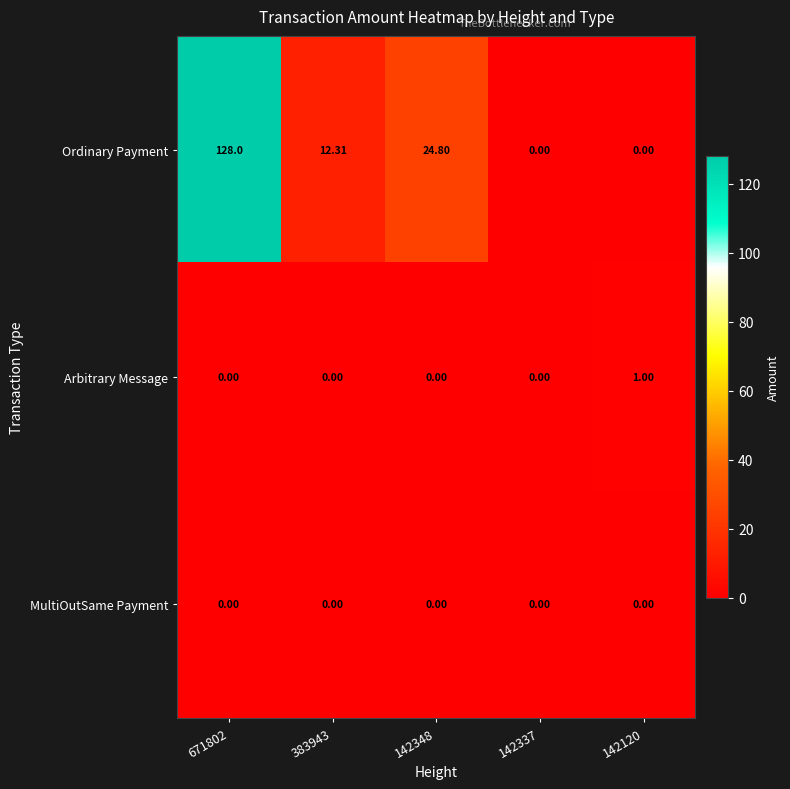

Is the value of MultiOutSame Payment at 142337 greater than the value of Ordinary Payment at 671802?

No